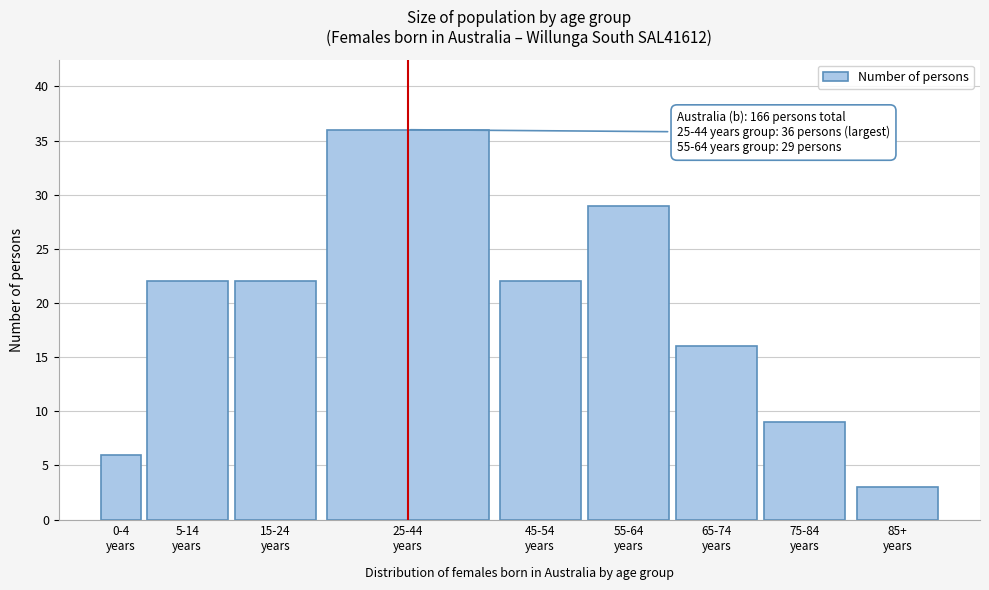

Reading left to right, what are all the values shown in this chart?

6	22	22	36	22	29	16	9	3